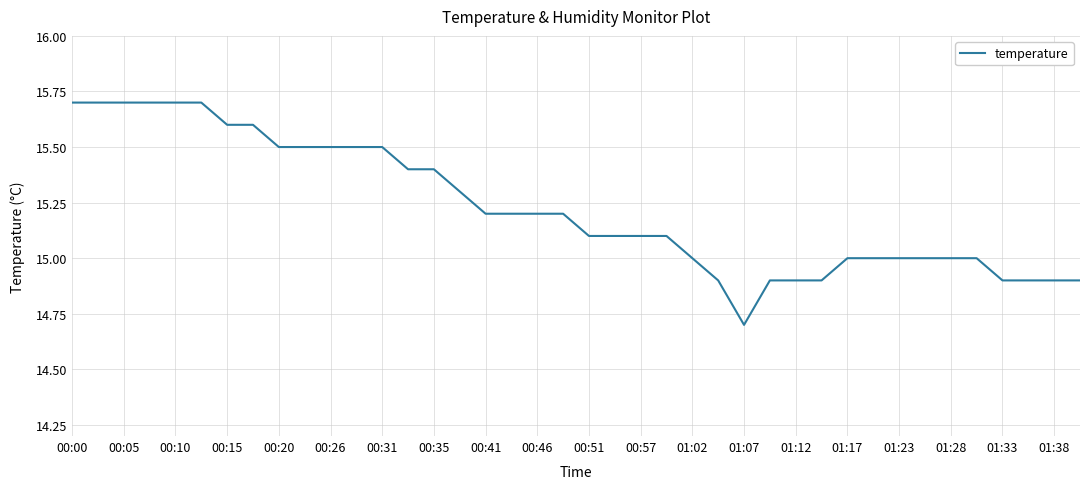

What is the maximum value shown in the chart?

15.7